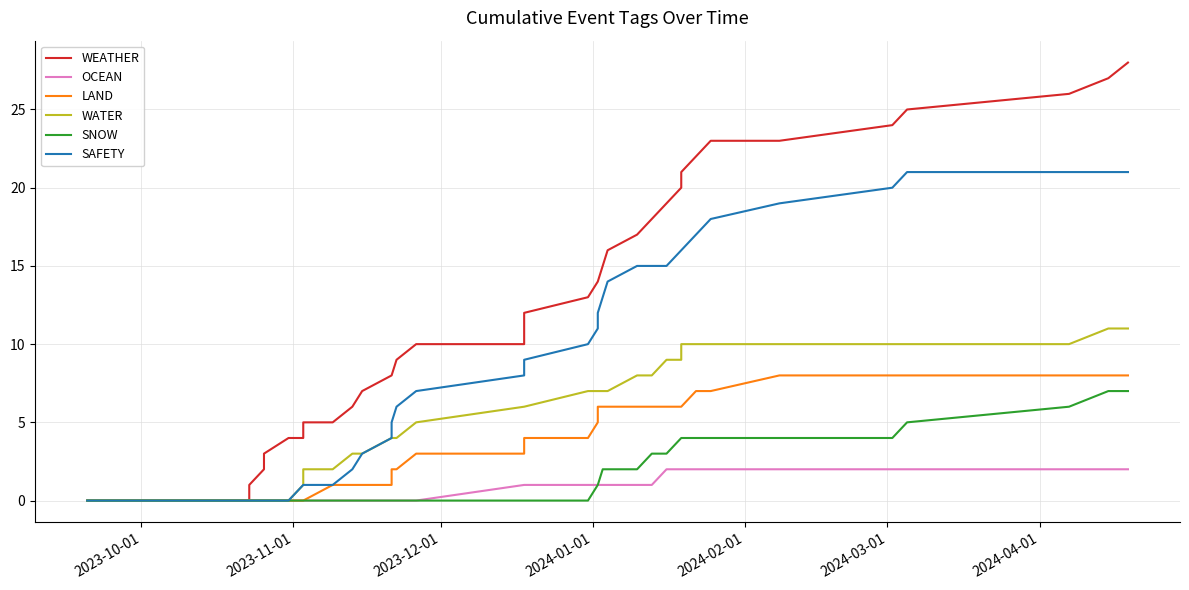

What is the difference between the maximum and minimum values in the WATER series?

11